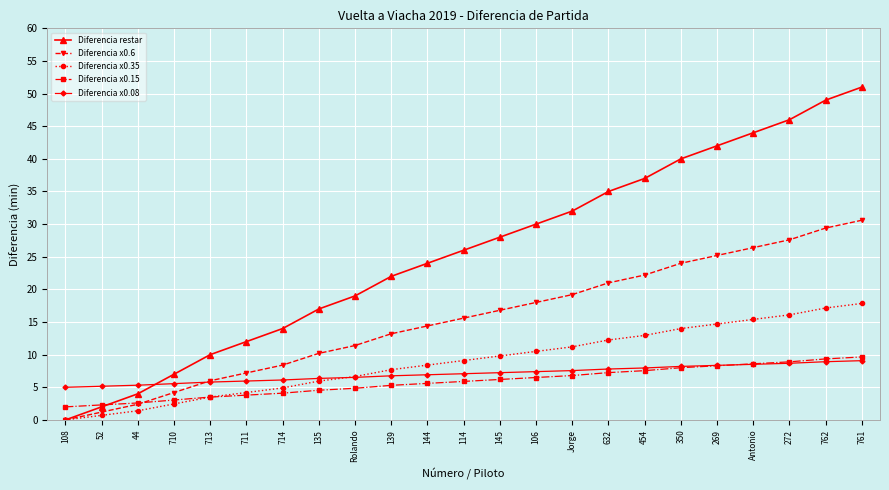

Is it true that Diferencia x0.15 equals 17.2 at 761?

False